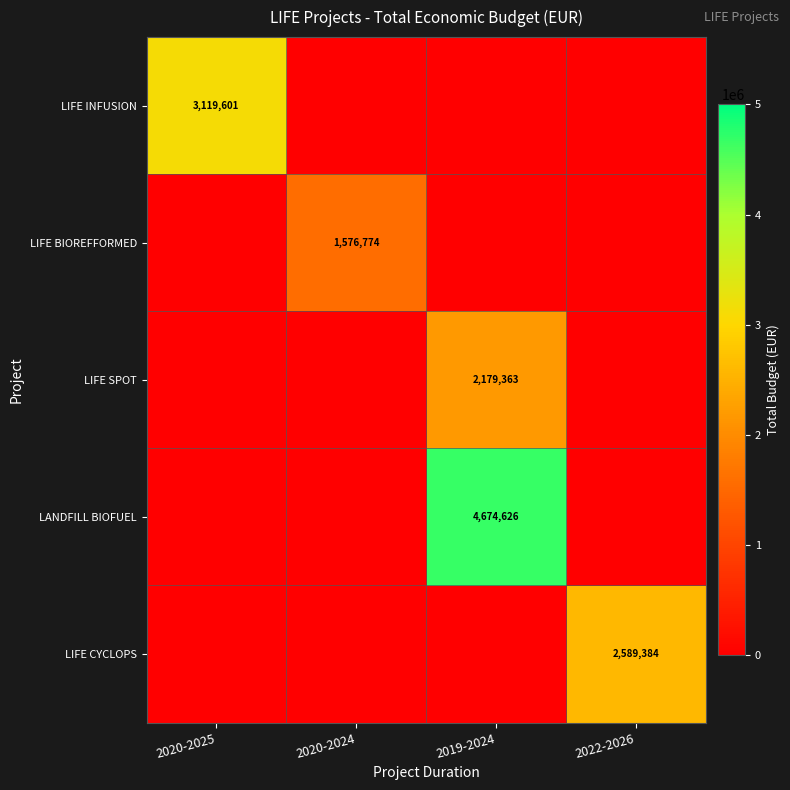

What is the spread (max minus min) of values at 2019-2024?

4674626